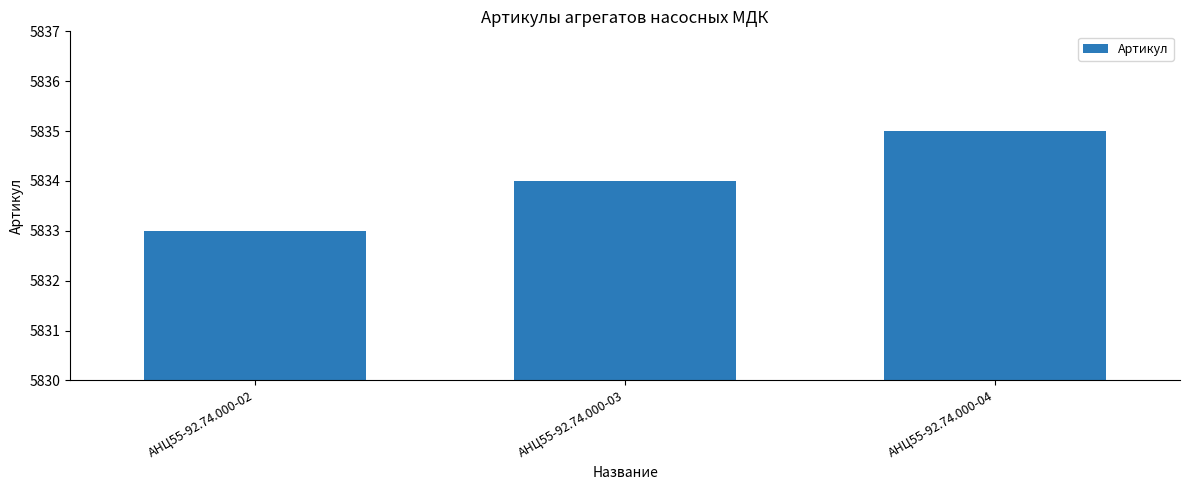

At which label is the value closest to 5834?

АНЦ55-92.74.000-03